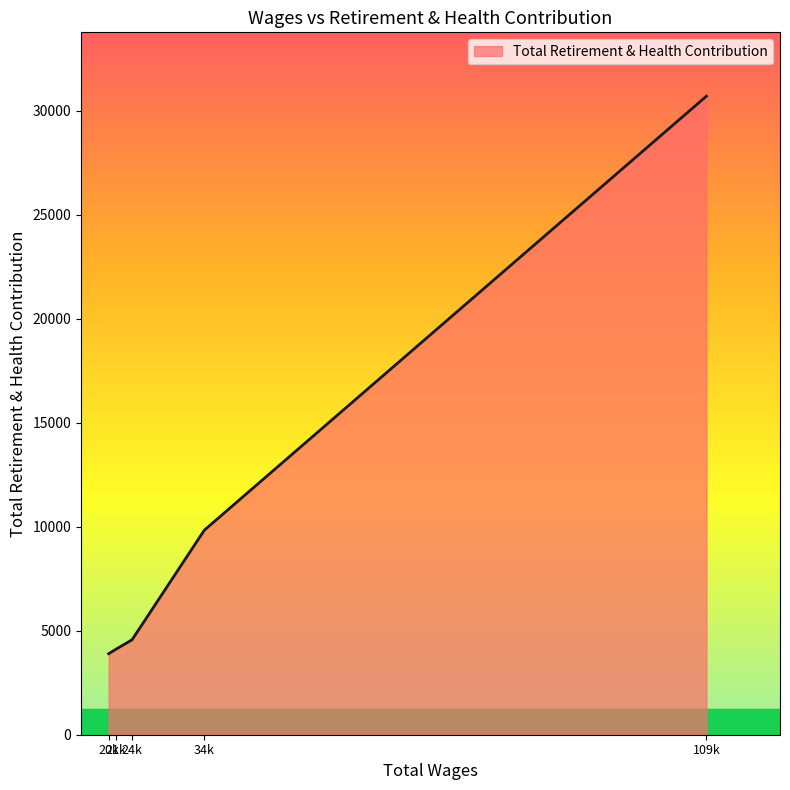

How many lines are shown in the chart?

1